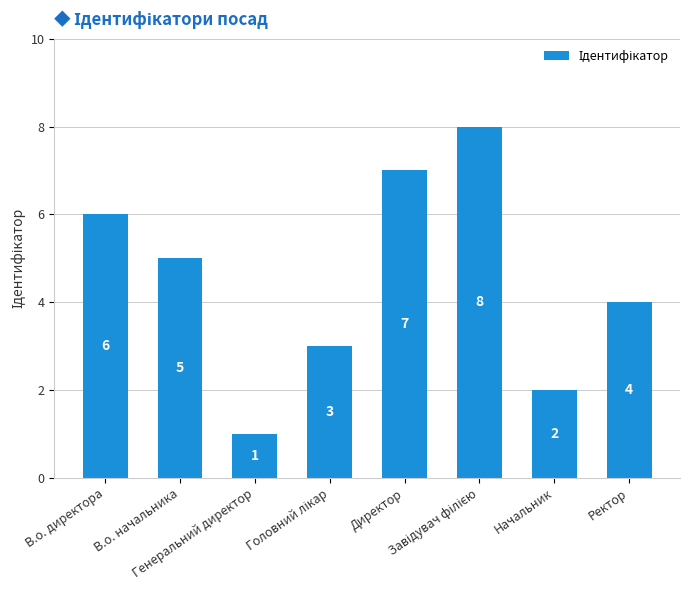

What is the sum of all values?

36